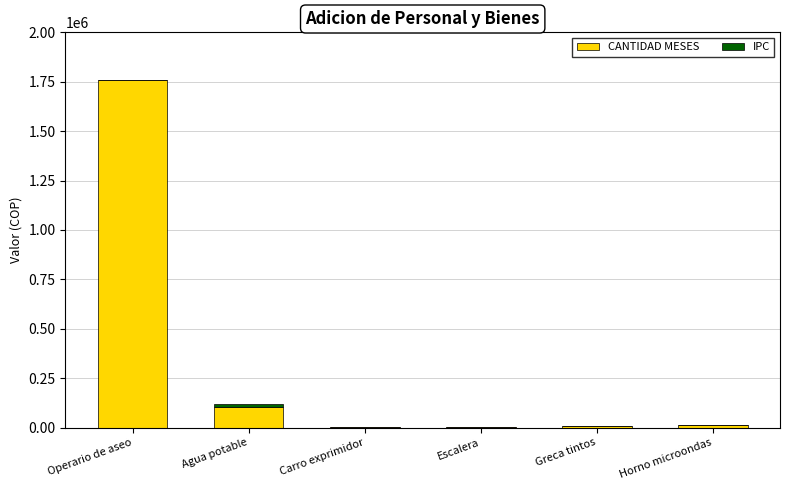

At which category is the sum across all series the highest?

Operario de aseo